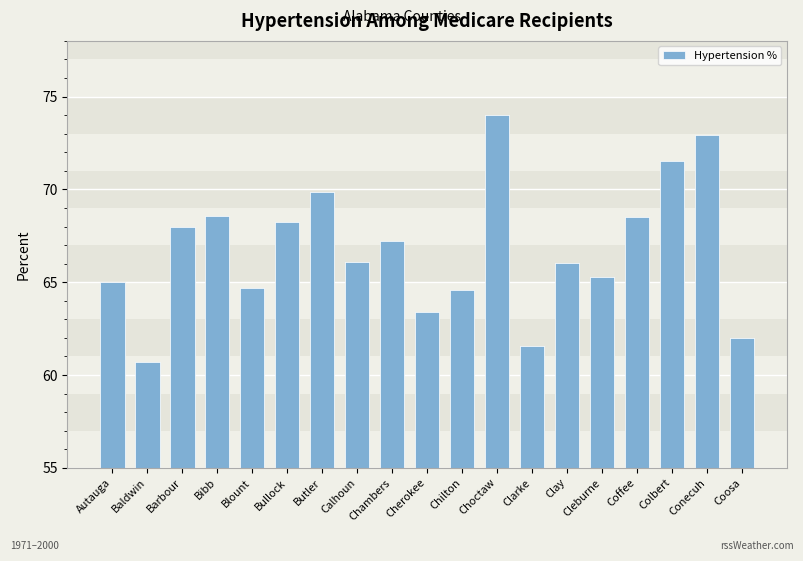

List the labels in order of value, smallest first.

Baldwin, Clarke, Coosa, Cherokee, Chilton, Blount, Autauga, Cleburne, Clay, Calhoun, Chambers, Barbour, Bullock, Coffee, Bibb, Butler, Colbert, Conecuh, Choctaw